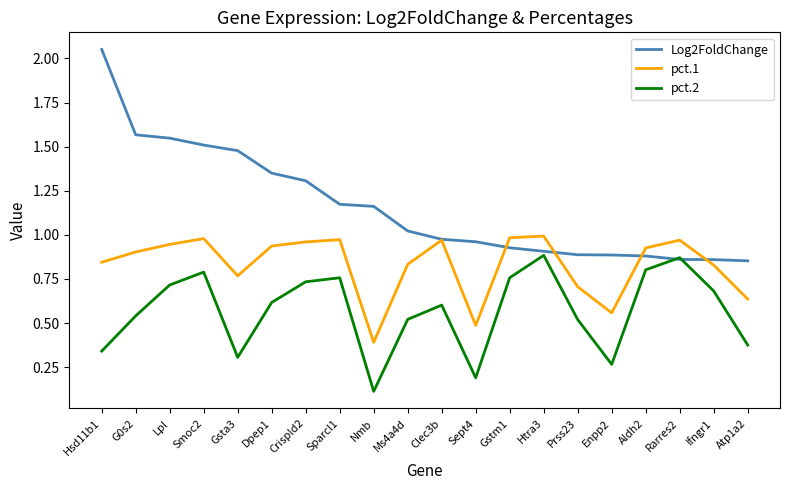

The value of pct.2 at Dpep1 is 1.0. True or false?

False